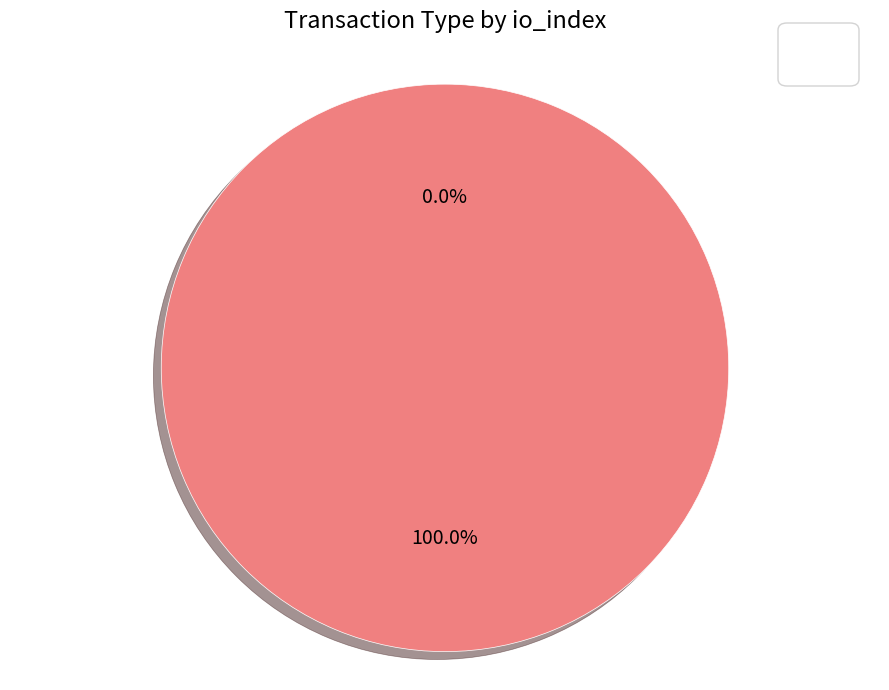

What percentage is the Vote slice, to the nearest percent?

100%